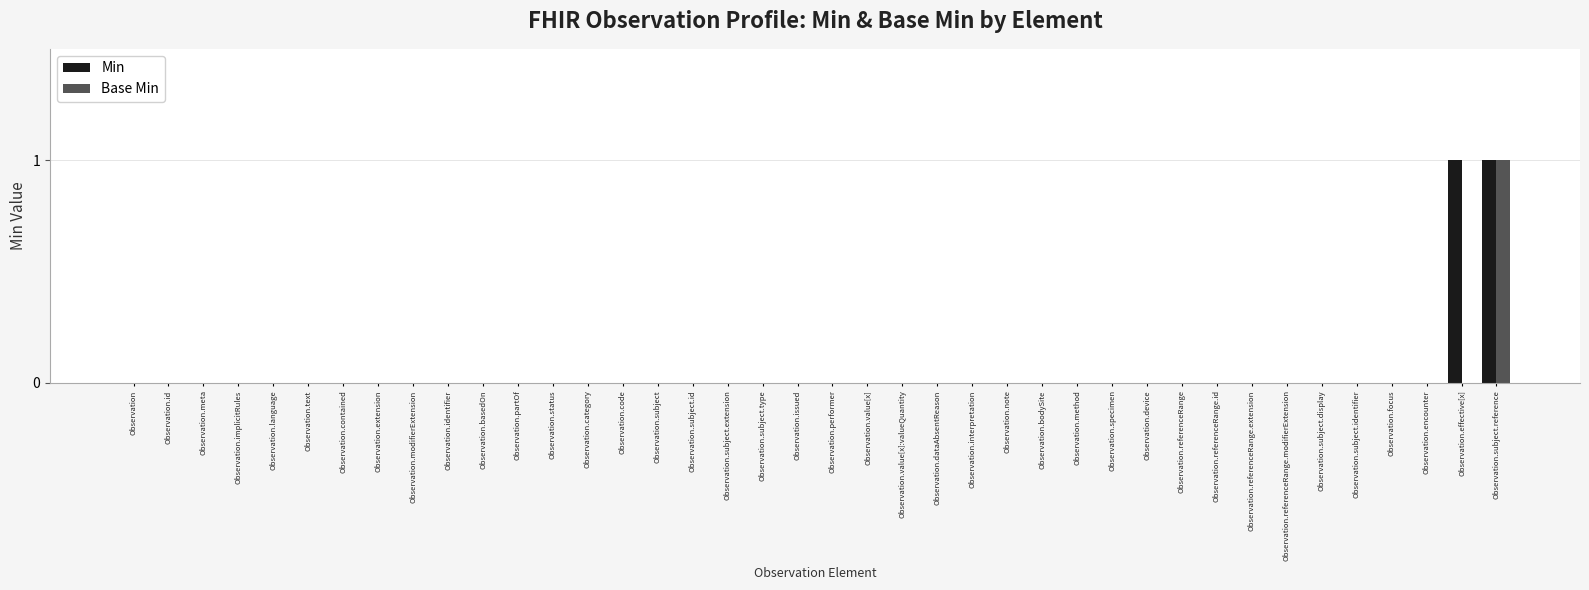

Is the value of Base Min at Observation.basedOn greater than the value of Min at Observation.subject.reference?

No